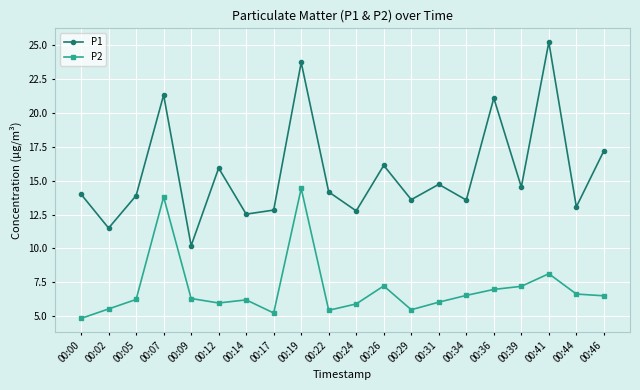

What are all the series names shown in the legend?

P1, P2